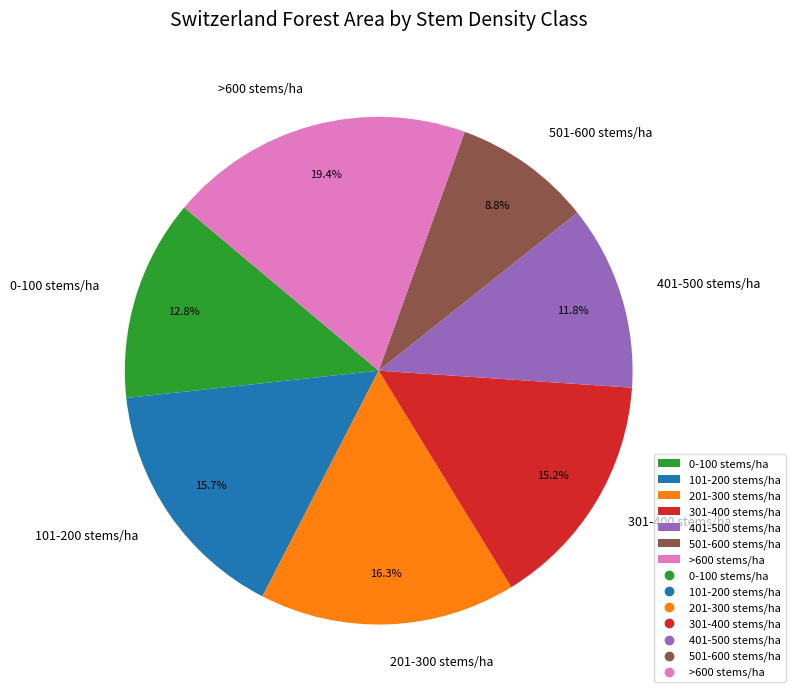

Count the number of slices in the pie.

7